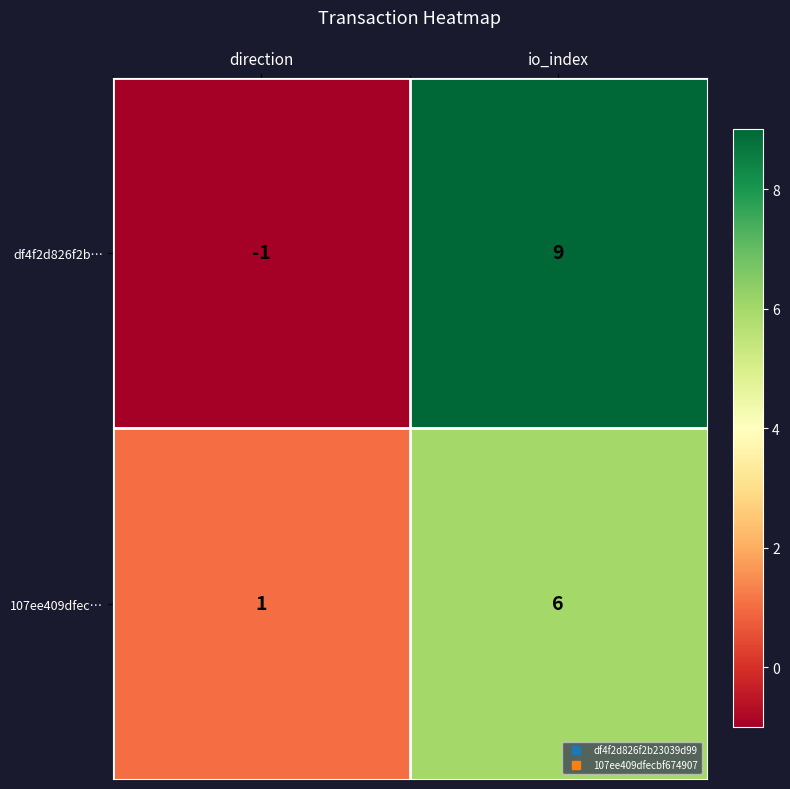

At how many categories does at least one series exceed 2?

1